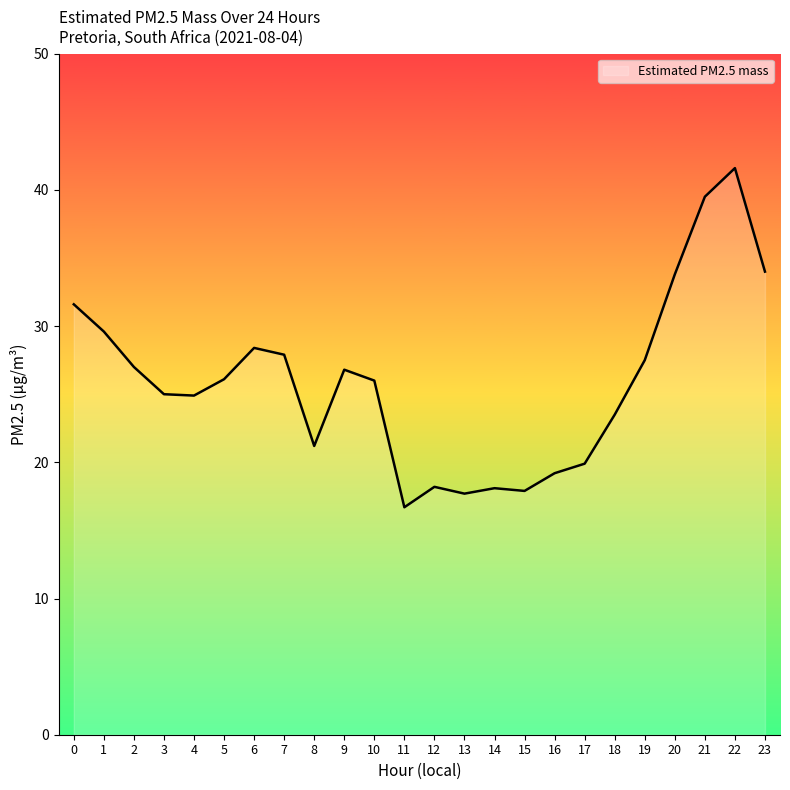

What is the difference between the second highest and minimum values?

22.8